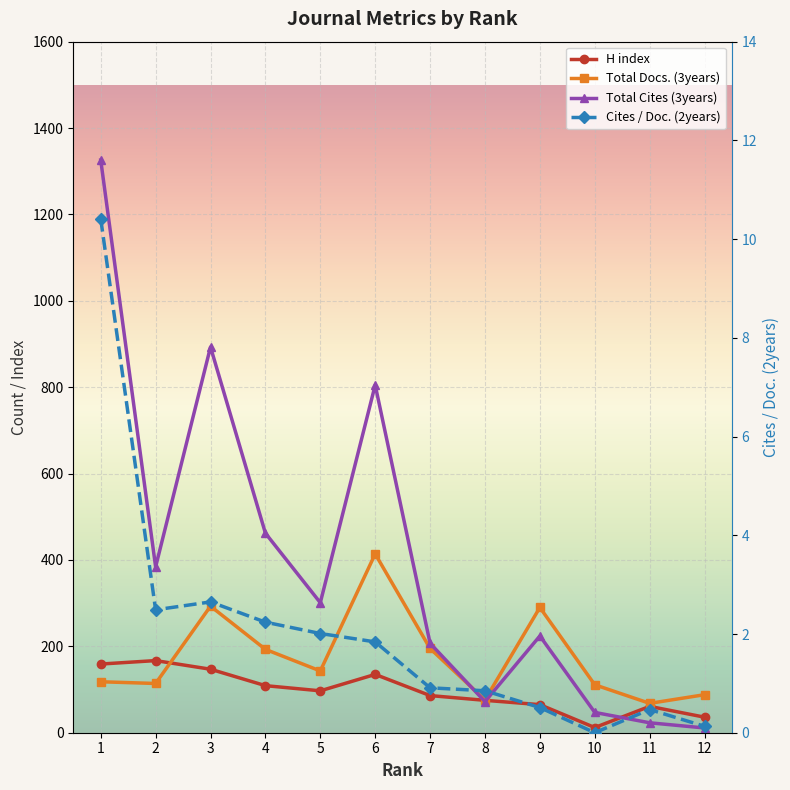

What is the spread (max minus min) of values at 7?

206.1